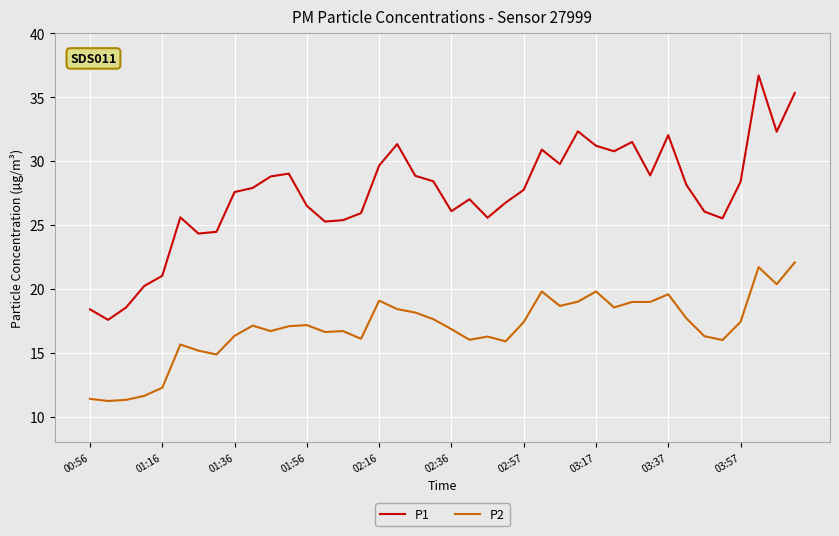

True or false: P2 and P1 cross at least once.

False